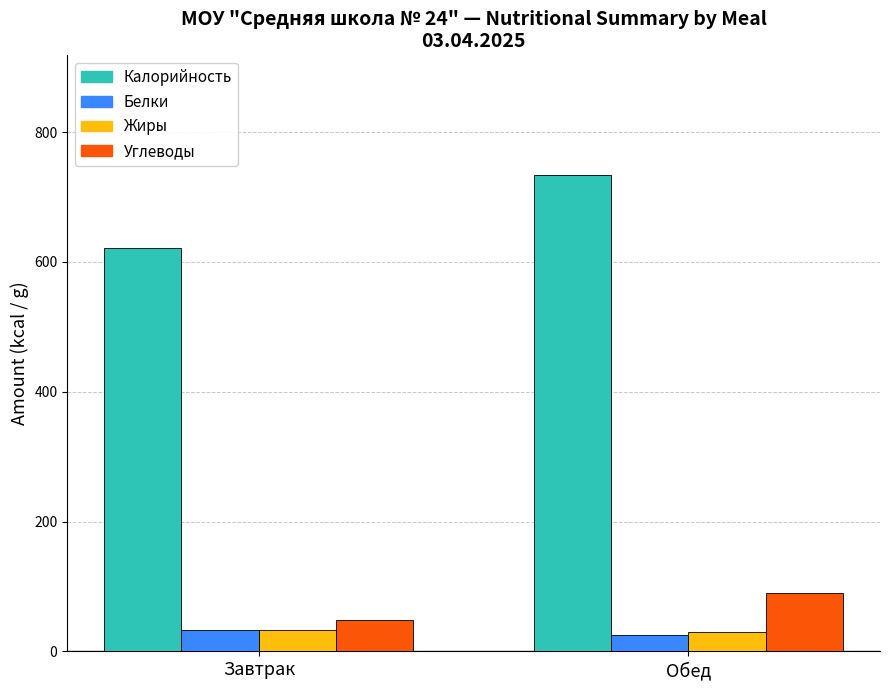

What is the total value across all series at Завтрак?

736.1